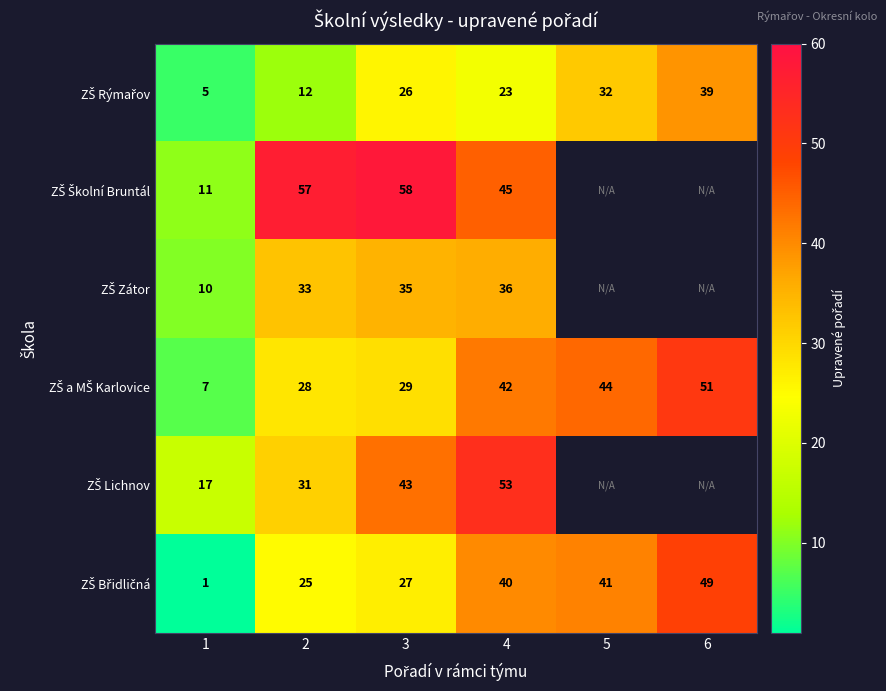

What is the difference between the highest and lowest values at 2?

45